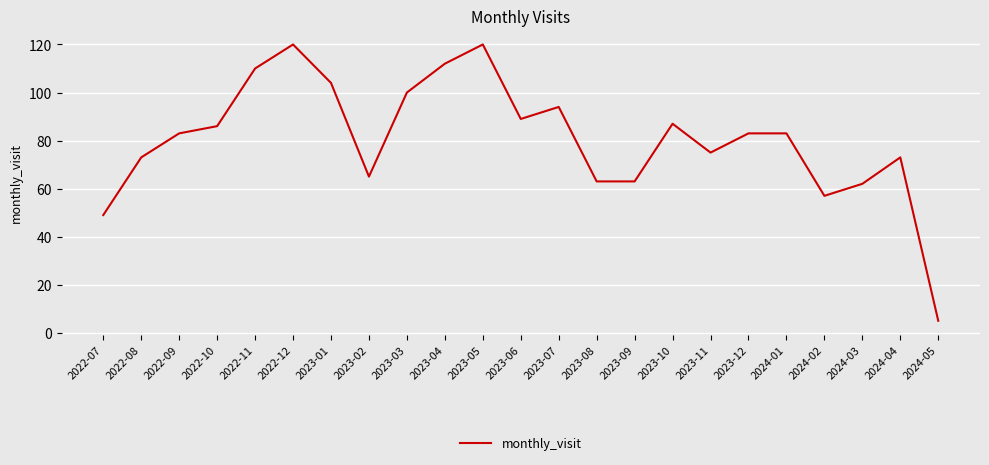

How many lines are shown in the chart?

1